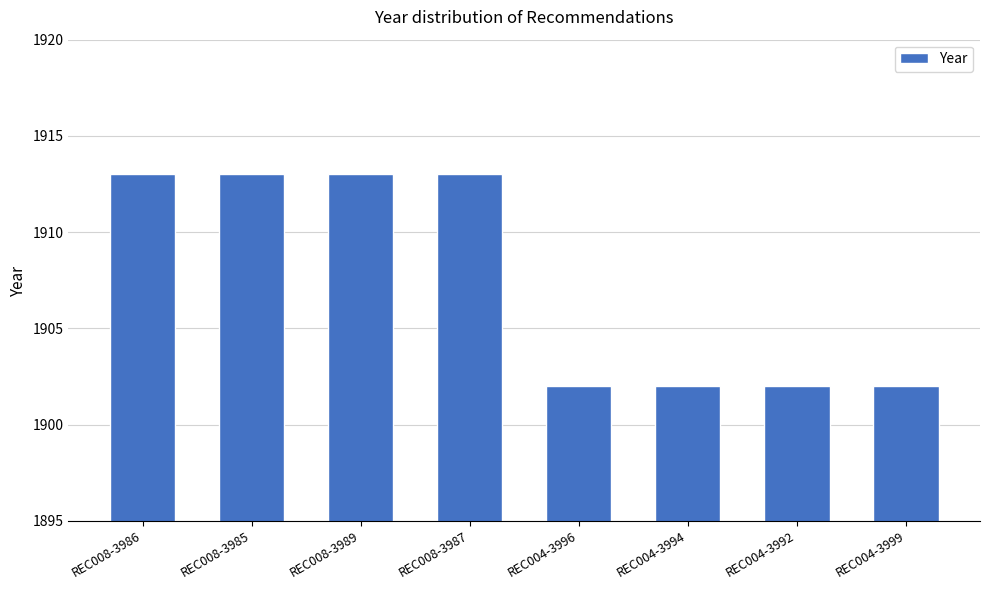

How many data points are less than 1913?

4